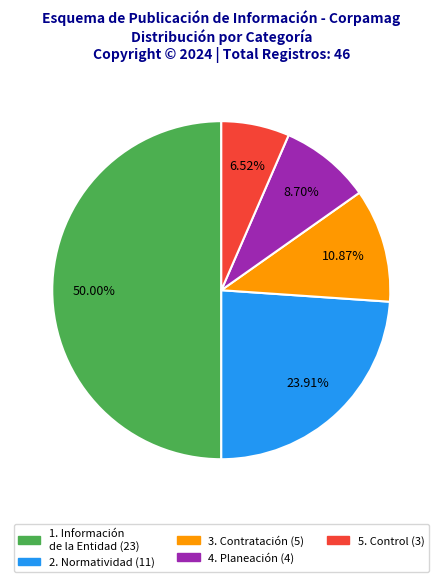

To the nearest percent, what percentage of the pie is 4. Planeación?

9%